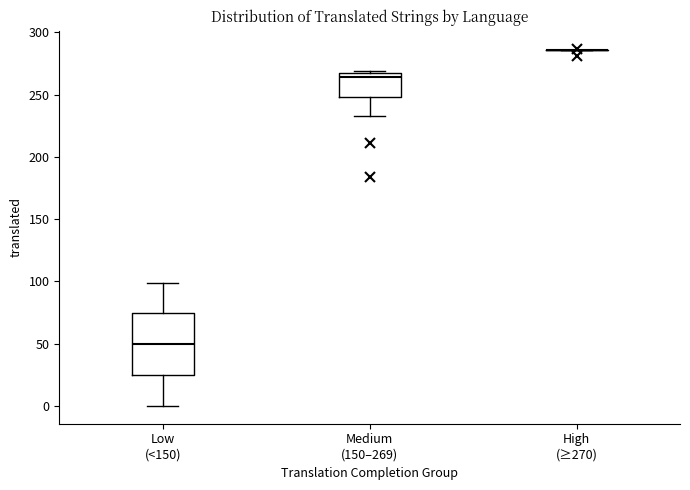

Where does the median line of the box for Low (<150) sit on the y-axis? The values are not printed on the chart, so give them approximately, as read against the axis.

50